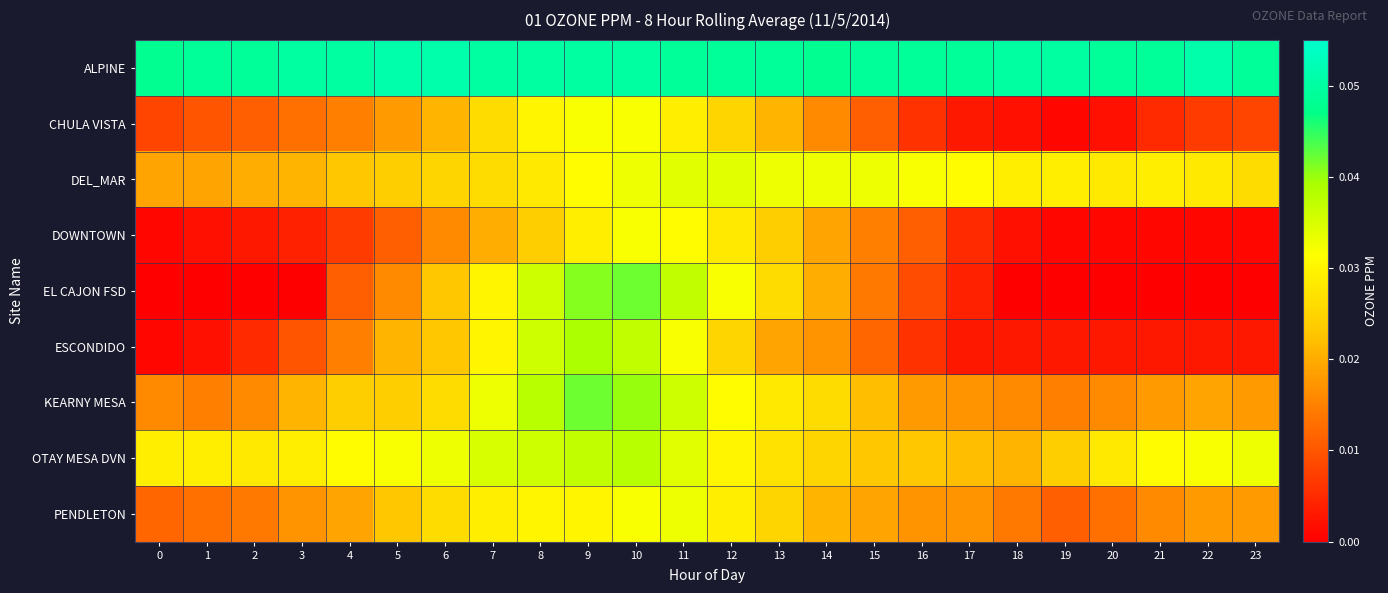

Reading right to left, transcribe all the data shown in this chart.

ALPINE: 23=0.0	22=0.1	21=0.0	20=0.0	19=0.1	18=0.1	17=0.0	16=0.0	15=0.0	14=0.0	13=0.0	12=0.0	11=0.0	10=0.1	9=0.1	8=0.1	7=0.1	6=0.1	5=0.1	4=0.1	3=0.1	2=0.0	1=0.0	0=0.0
CHULA VISTA: 23=0.0	22=0.0	21=0.0	20=0.0	19=0.0	18=0.0	17=0.0	16=0.0	15=0.0	14=0.0	13=0.0	12=0.0	11=0.0	10=0.0	9=0.0	8=0.0	7=0.0	6=0.0	5=0.0	4=0.0	3=0.0	2=0.0	1=0.0	0=0.0
DEL_MAR: 23=0.0	22=0.0	21=0.0	20=0.0	19=0.0	18=0.0	17=0.0	16=0.0	15=0.0	14=0.0	13=0.0	12=0.0	11=0.0	10=0.0	9=0.0	8=0.0	7=0.0	6=0.0	5=0.0	4=0.0	3=0.0	2=0.0	1=0.0	0=0.0
DOWNTOWN: 23=0.0	22=0.0	21=0.0	20=0.0	19=0.0	18=0.0	17=0.0	16=0.0	15=0.0	14=0.0	13=0.0	12=0.0	11=0.0	10=0.0	9=0.0	8=0.0	7=0.0	6=0.0	5=0.0	4=0.0	3=0.0	2=0.0	1=0.0	0=0.0
EL CAJON FSD: 23=0.0	22=0.0	21=0.0	20=0.0	19=0.0	18=0.0	17=0.0	16=0.0	15=0.0	14=0.0	13=0.0	12=0.0	11=0.0	10=0.0	9=0.0	8=0.0	7=0.0	6=0.0	5=0.0	4=0.0	3=0.0	2=0.0	1=0.0	0=0.0
ESCONDIDO: 23=0.0	22=0.0	21=0.0	20=0.0	19=0.0	18=0.0	17=0.0	16=0.0	15=0.0	14=0.0	13=0.0	12=0.0	11=0.0	10=0.0	9=0.0	8=0.0	7=0.0	6=0.0	5=0.0	4=0.0	3=0.0	2=0.0	1=0.0	0=0.0
KEARNY MESA: 23=0.0	22=0.0	21=0.0	20=0.0	19=0.0	18=0.0	17=0.0	16=0.0	15=0.0	14=0.0	13=0.0	12=0.0	11=0.0	10=0.0	9=0.0	8=0.0	7=0.0	6=0.0	5=0.0	4=0.0	3=0.0	2=0.0	1=0.0	0=0.0
OTAY MESA DVN: 23=0.0	22=0.0	21=0.0	20=0.0	19=0.0	18=0.0	17=0.0	16=0.0	15=0.0	14=0.0	13=0.0	12=0.0	11=0.0	10=0.0	9=0.0	8=0.0	7=0.0	6=0.0	5=0.0	4=0.0	3=0.0	2=0.0	1=0.0	0=0.0
PENDLETON: 23=0.0	22=0.0	21=0.0	20=0.0	19=0.0	18=0.0	17=0.0	16=0.0	15=0.0	14=0.0	13=0.0	12=0.0	11=0.0	10=0.0	9=0.0	8=0.0	7=0.0	6=0.0	5=0.0	4=0.0	3=0.0	2=0.0	1=0.0	0=0.0